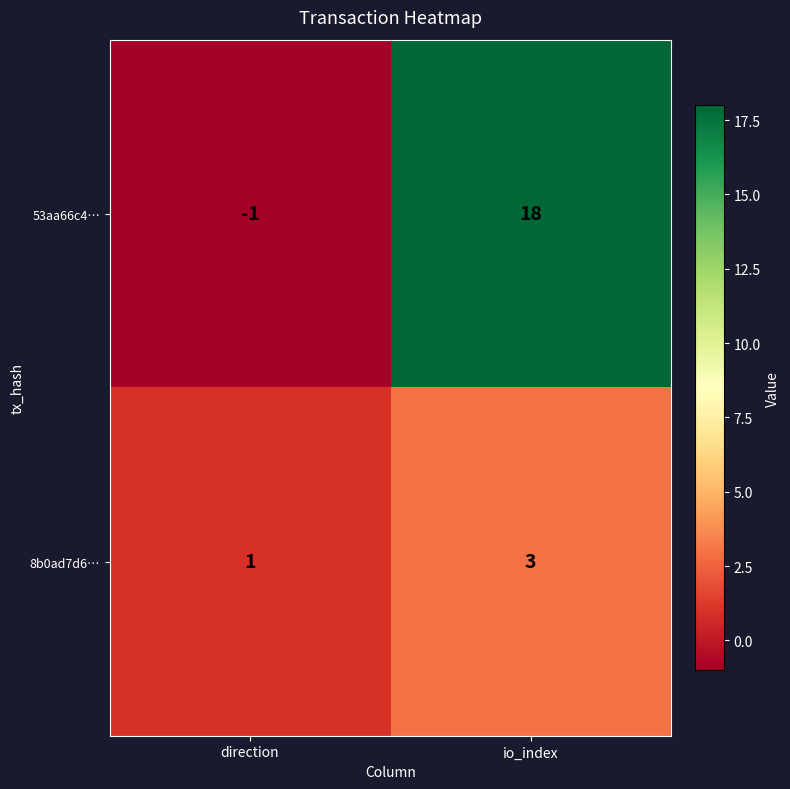

Is it true that 8b0ad7d6… equals 1 at direction?

True